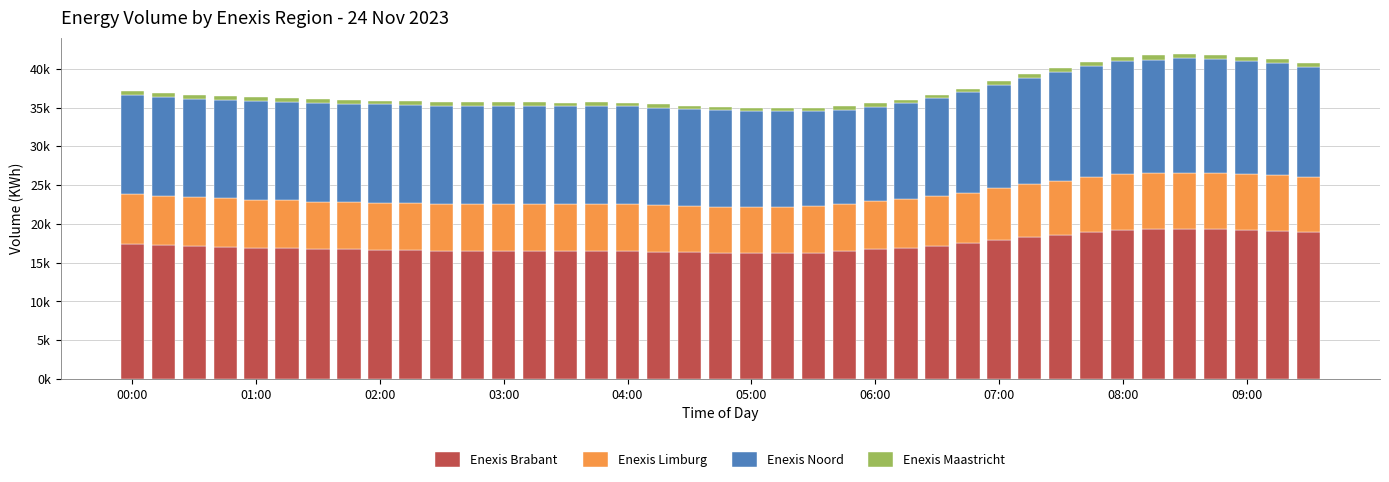

Does the chart contain stacked bars?

Yes